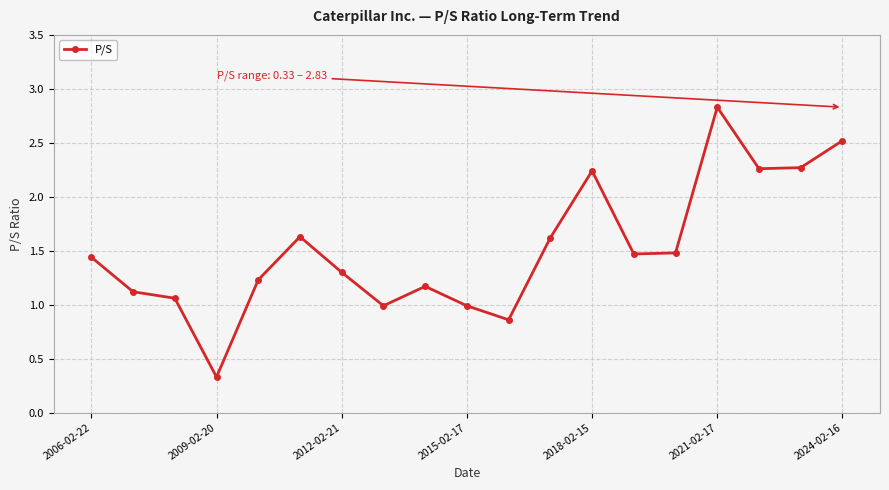

What is the difference between the maximum and second lowest values?

2.0